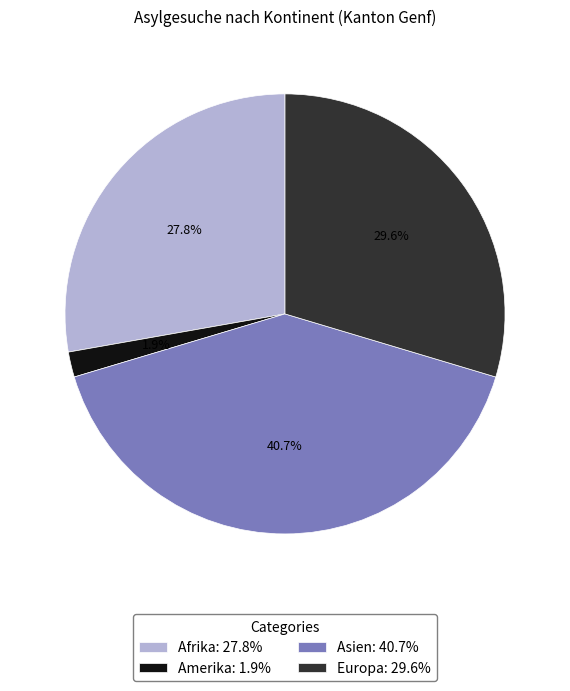

To the nearest percent, what is the difference between the largest and smallest slice percentages?

39%